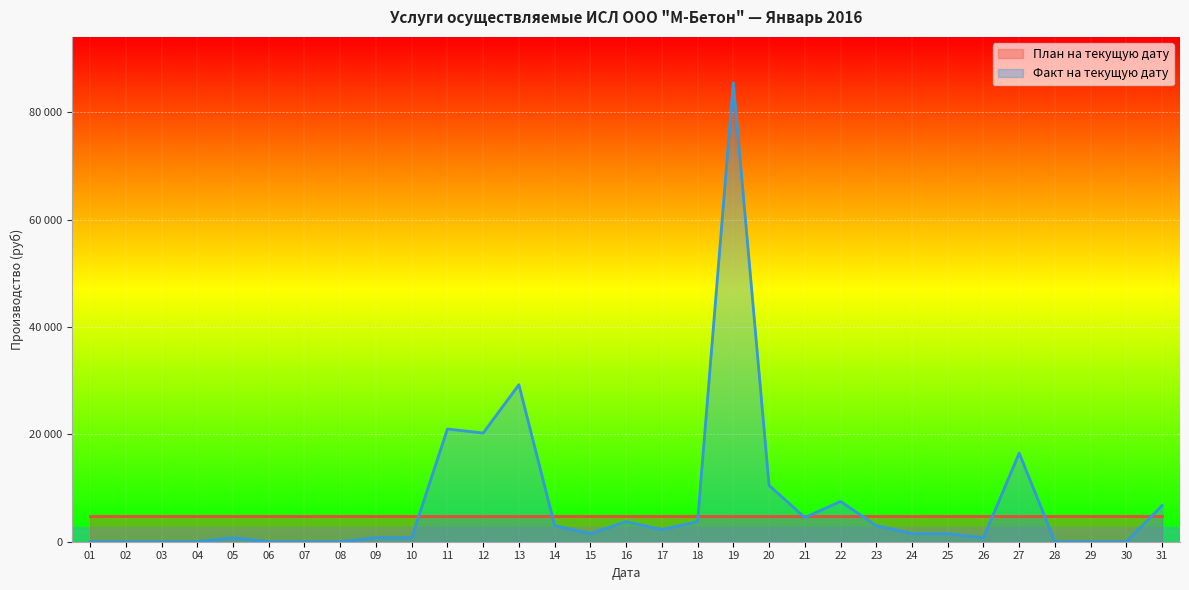

What is the average value?

7258